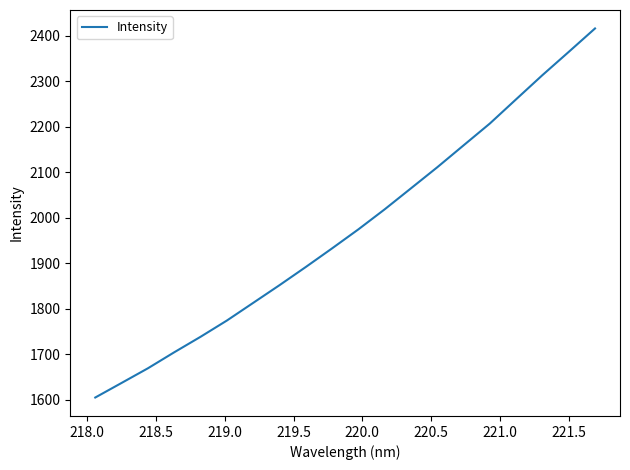

What is the difference between the maximum and minimum values?

811.2